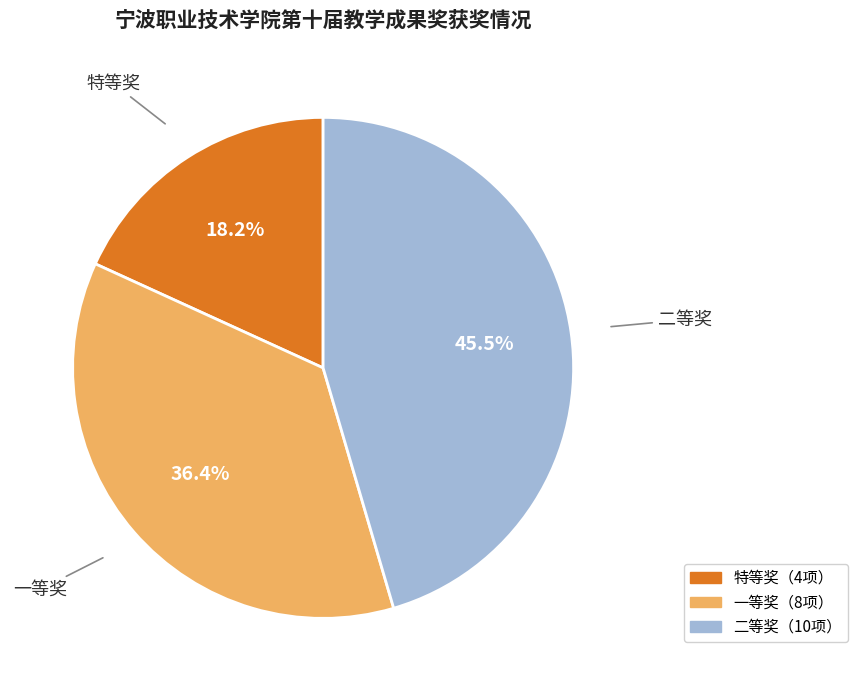

To the nearest percent, what portion does 一等奖 represent?

36%